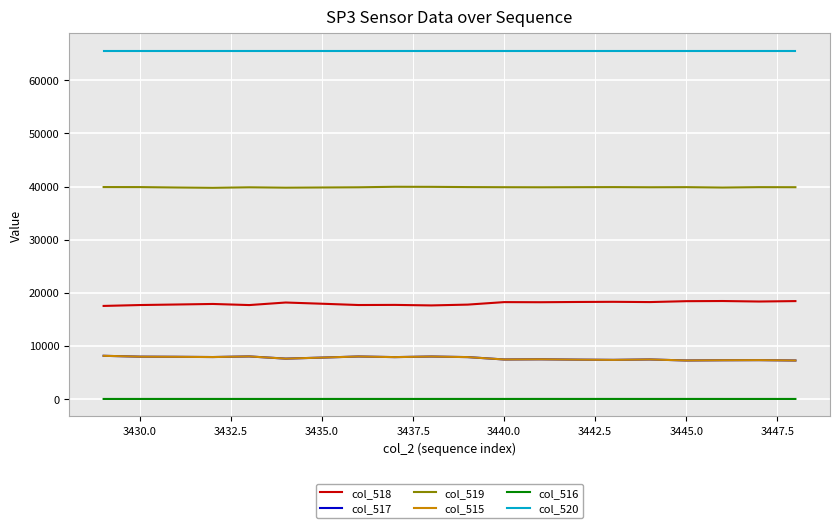

Which series has the largest total across all categories?

col_520